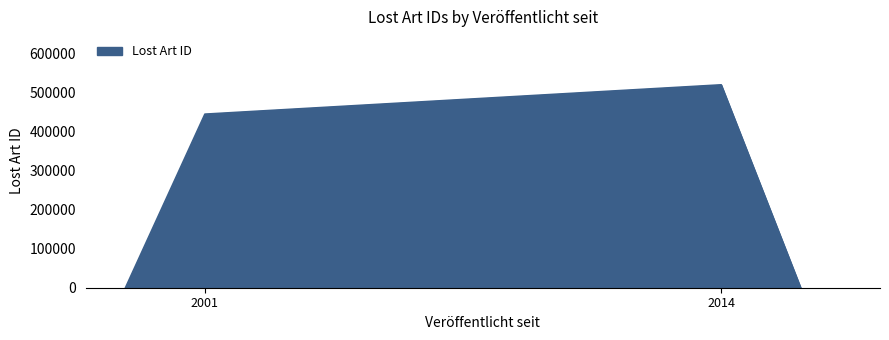

Does the chart have visible grid lines?

No